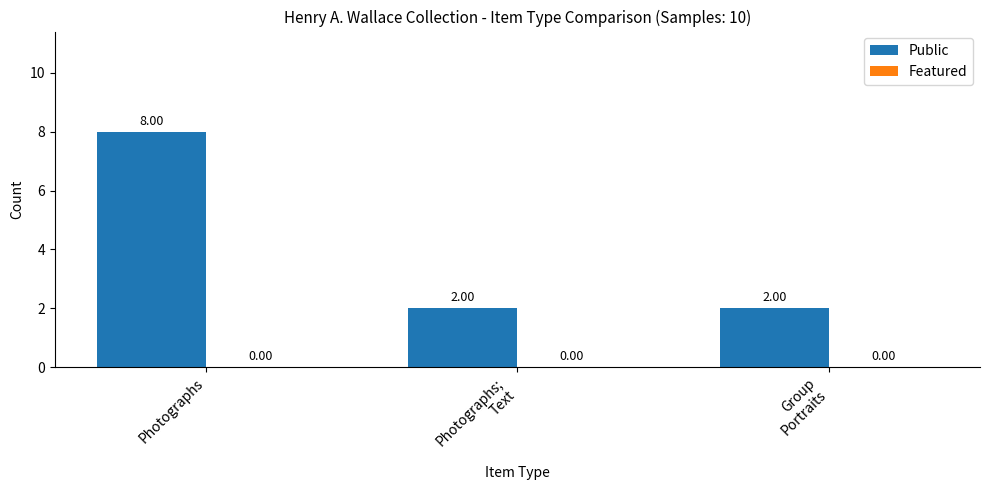

At which category does the chart reach its peak across all series?

Photographs